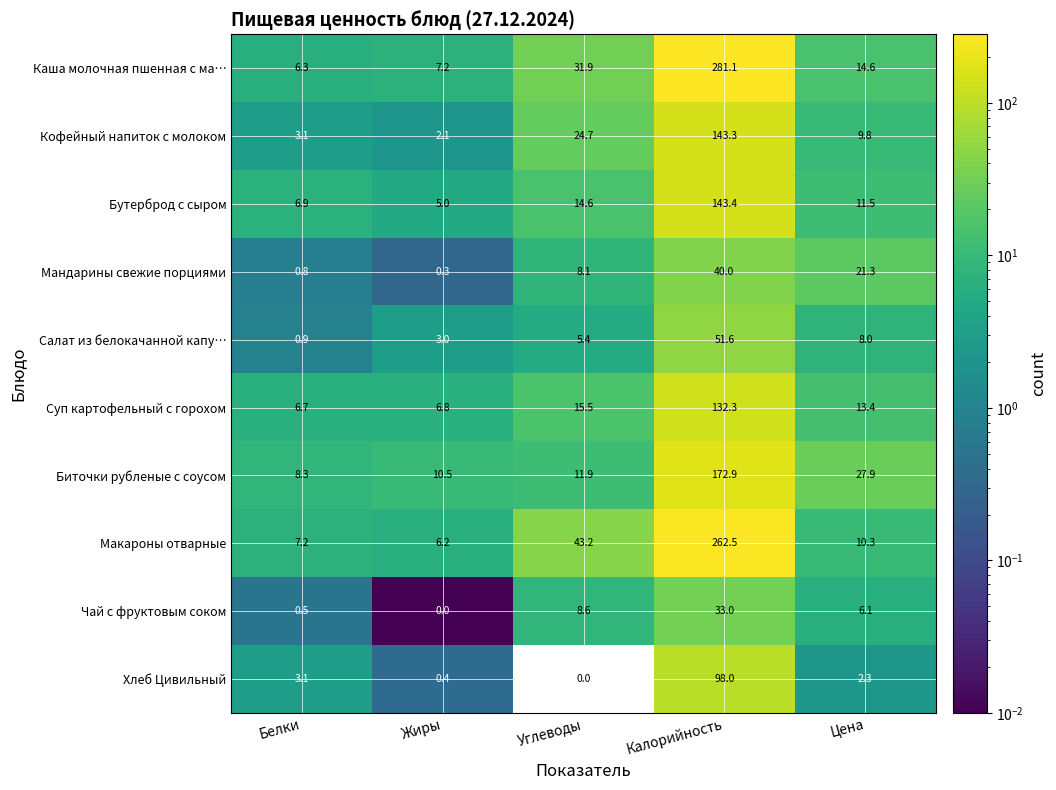

What is the greatest value displayed?

281.1